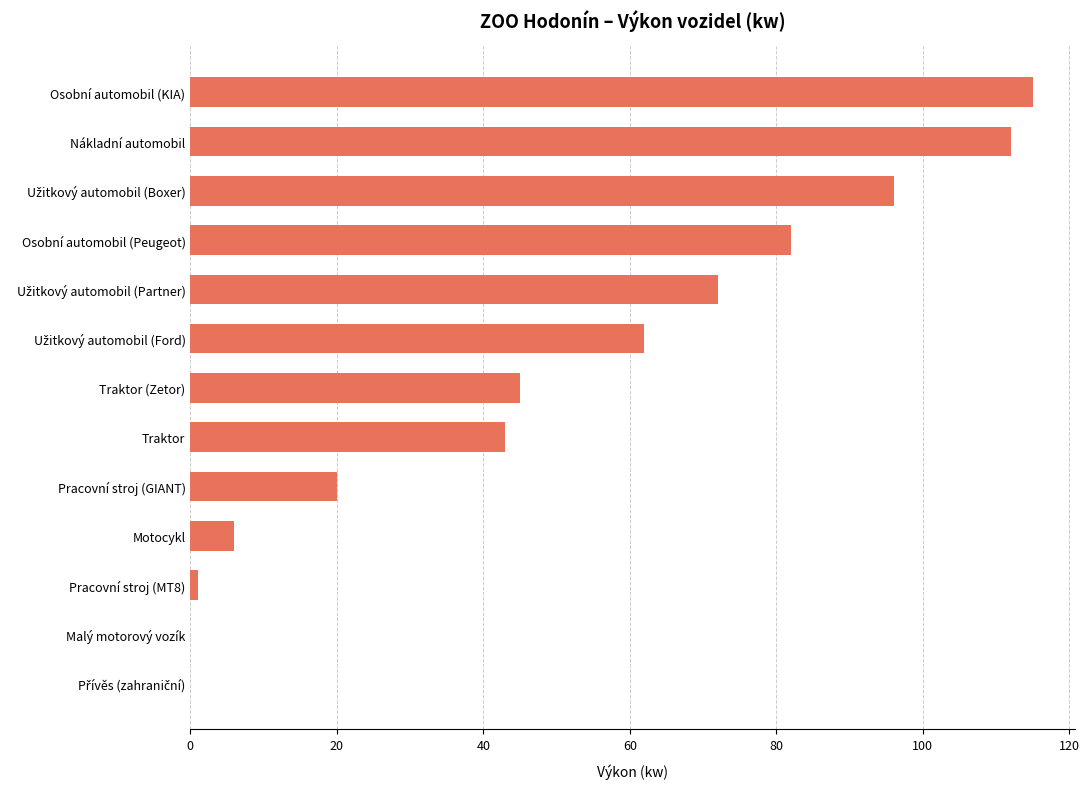

What is the average value?

50